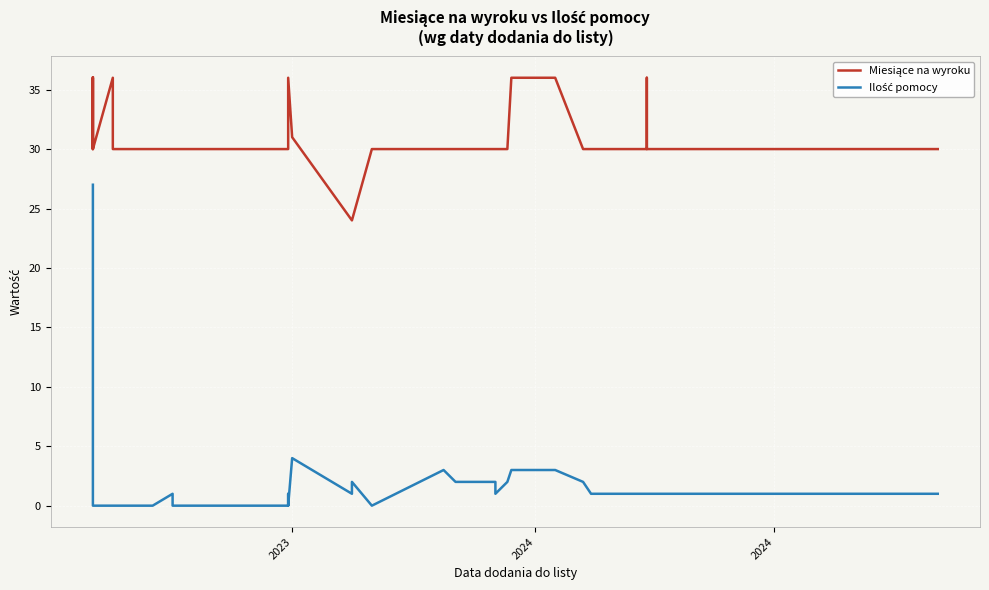

In Ilość pomocy, how many points are higher than both neighbors (excluding endpoints)?

5